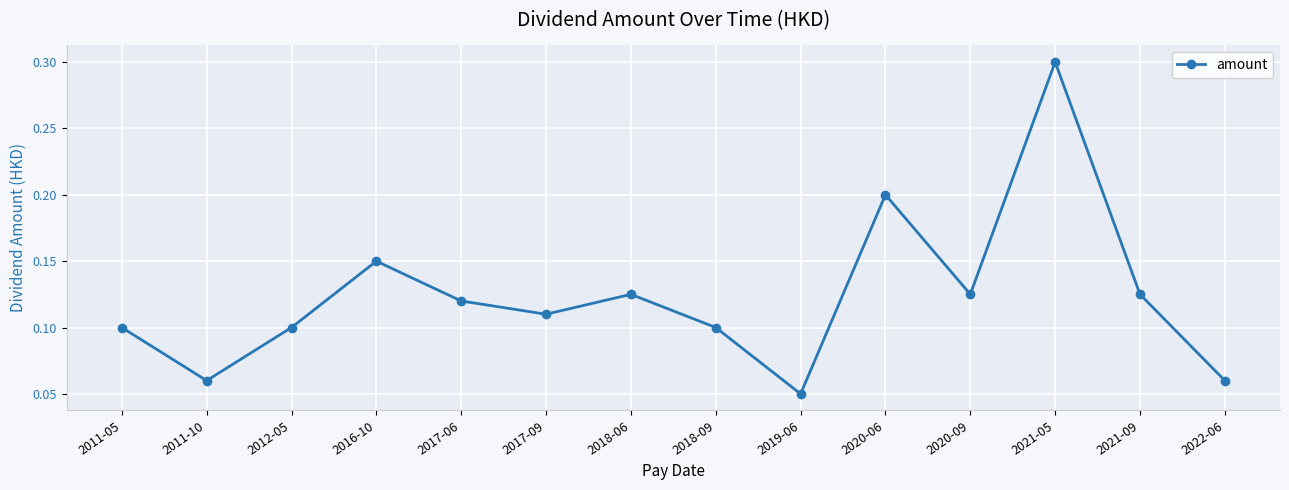

How many interior local peaks (higher than both neighbors) does the data have?

4